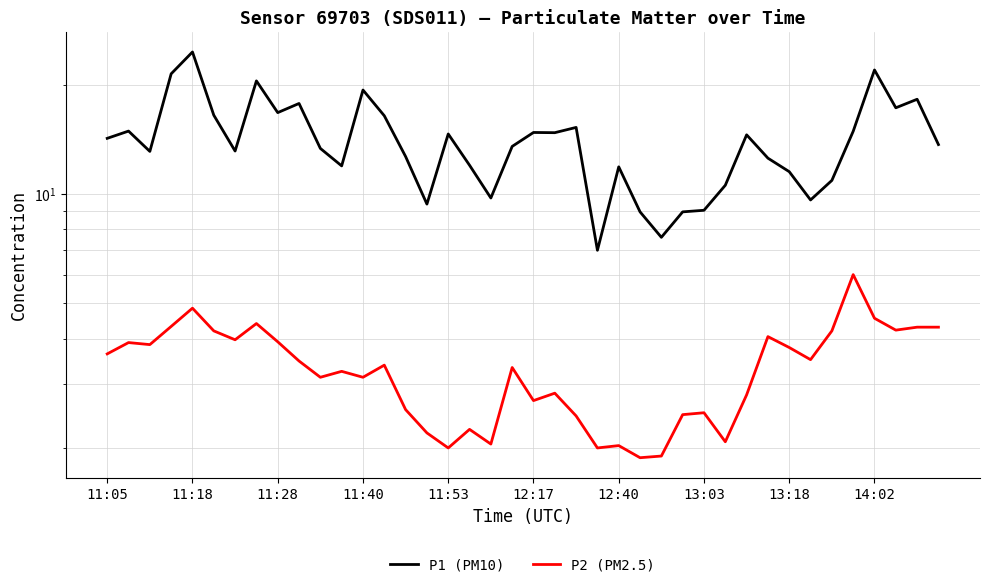

What is the average value of the P1 (PM10) series?

14.0